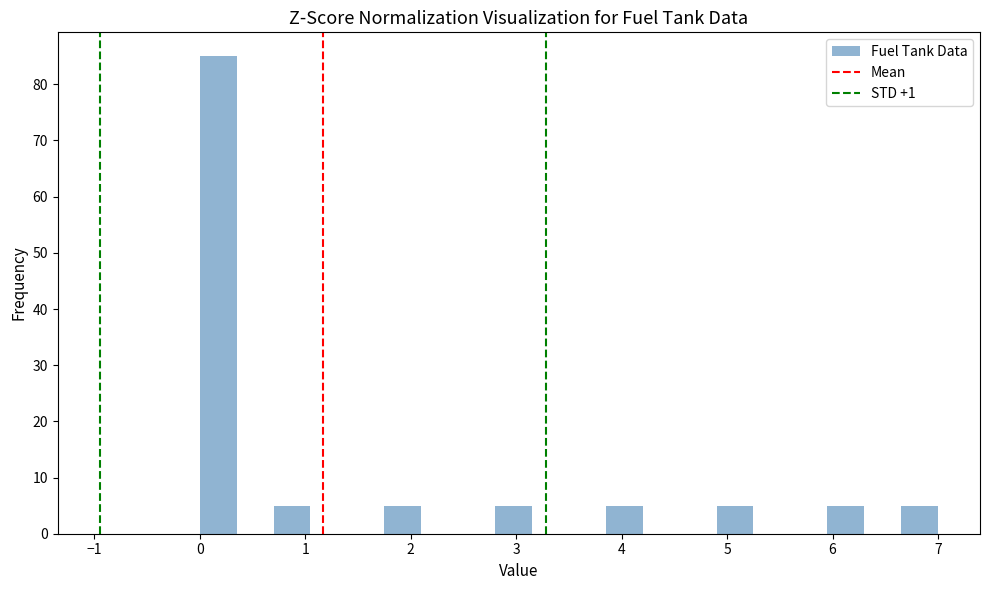

Around what value on the x-axis is the tallest bar? Give the approximate position of its centre, as read against the axis.

0.2